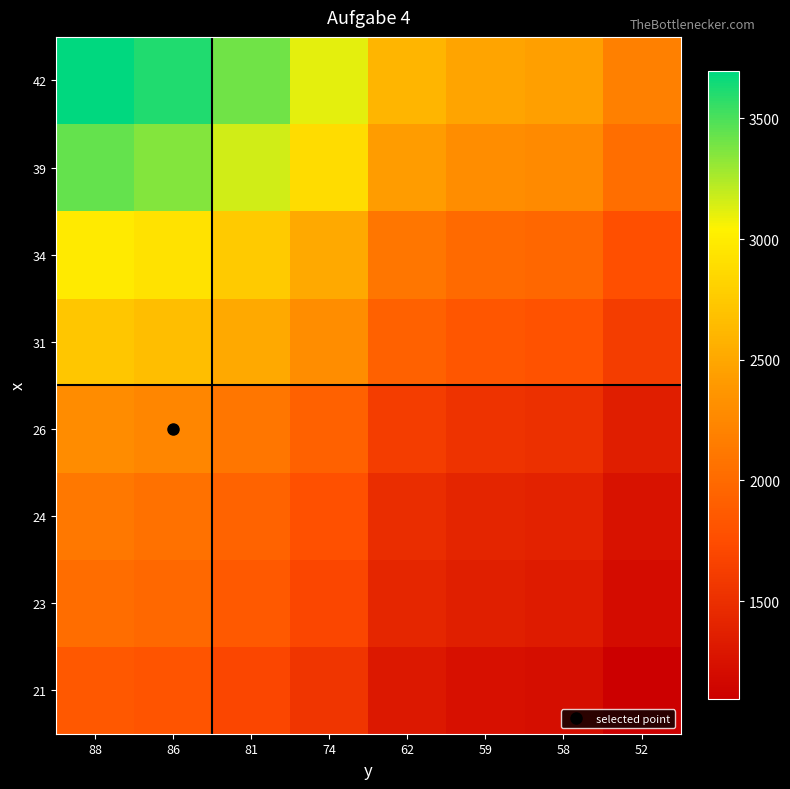

What is the spread (max minus min) of values at 86?

1806